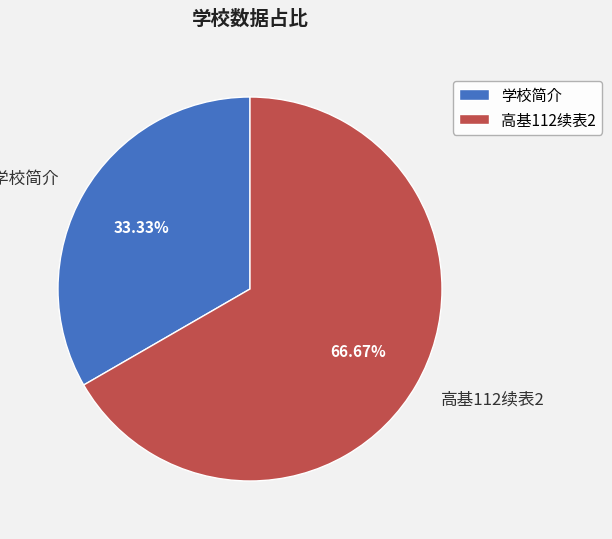

To the nearest percent, what portion does 学校简介 represent?

33%